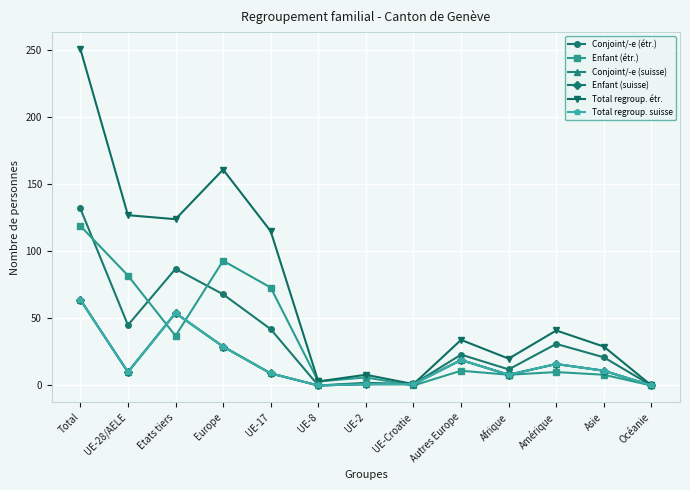

What position from the right is UE-8?

8